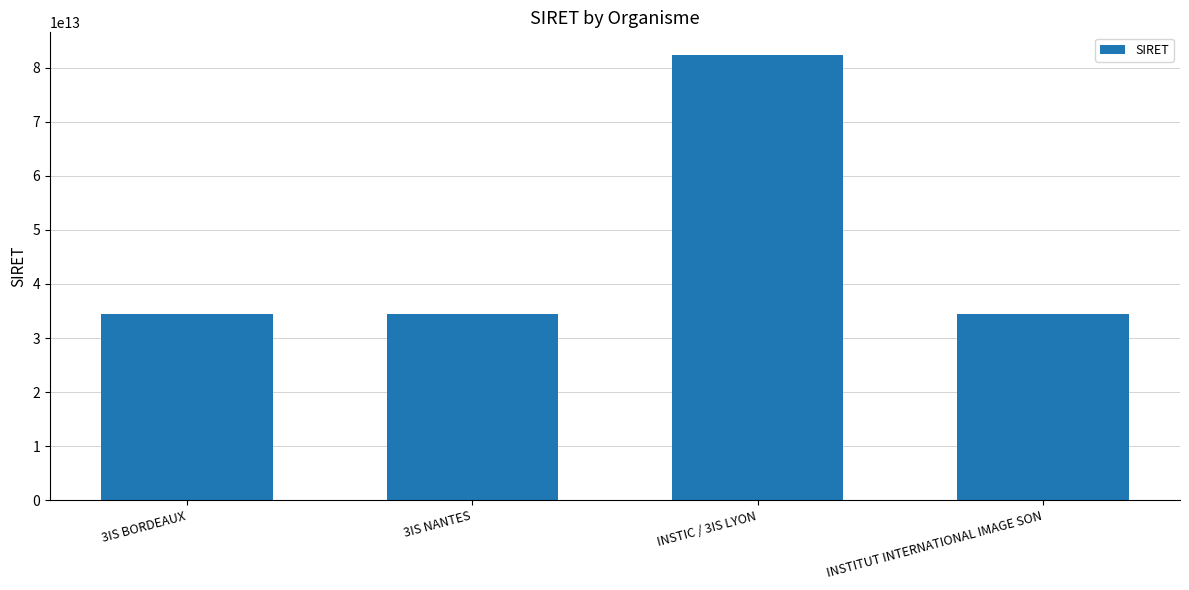

Does the chart contain any negative values?

No